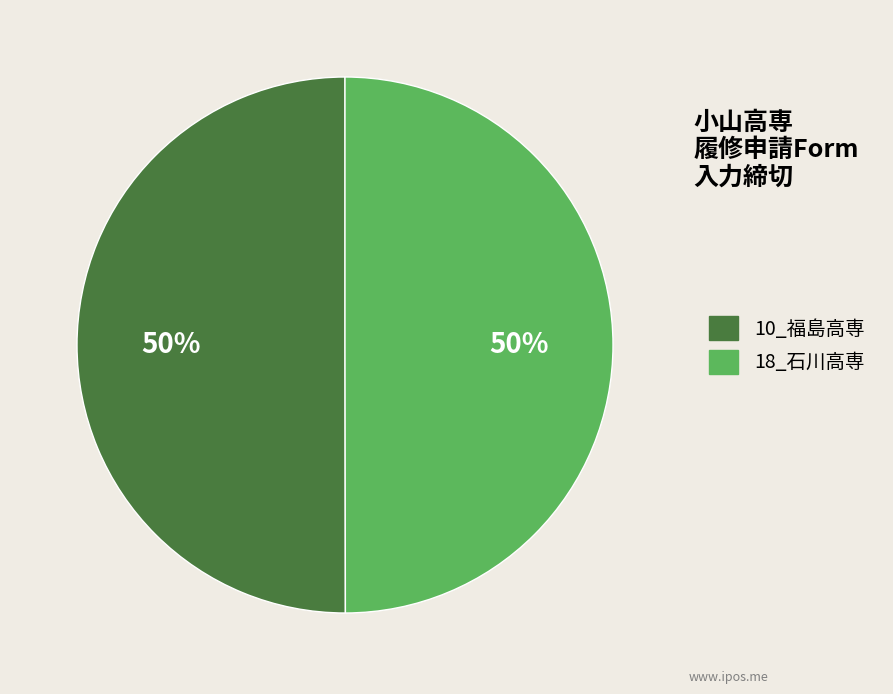

How many slices are in this pie chart?

2